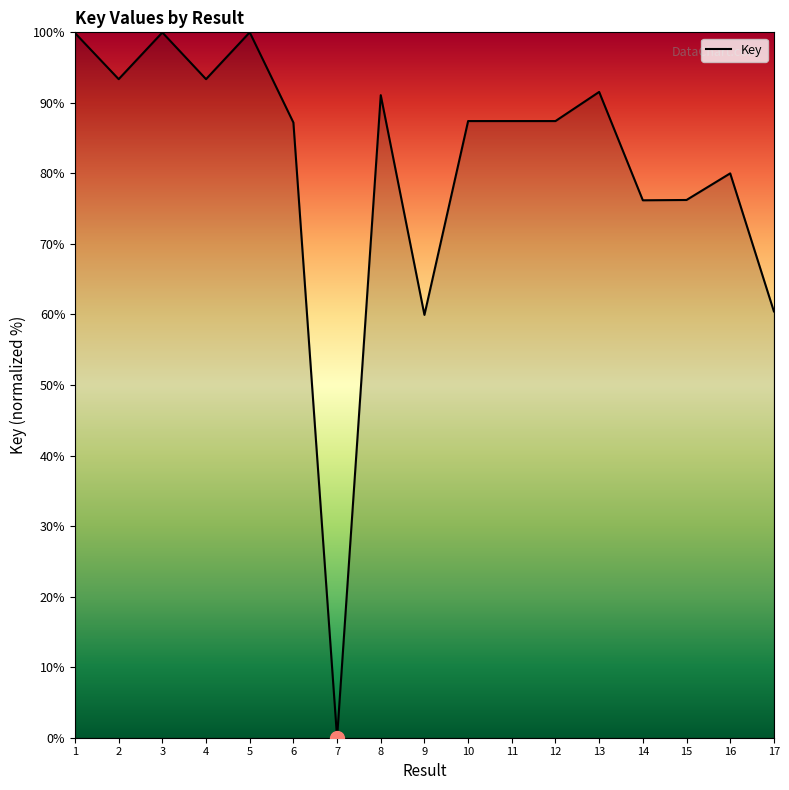

Is this an area chart (filled region under the line)?

No